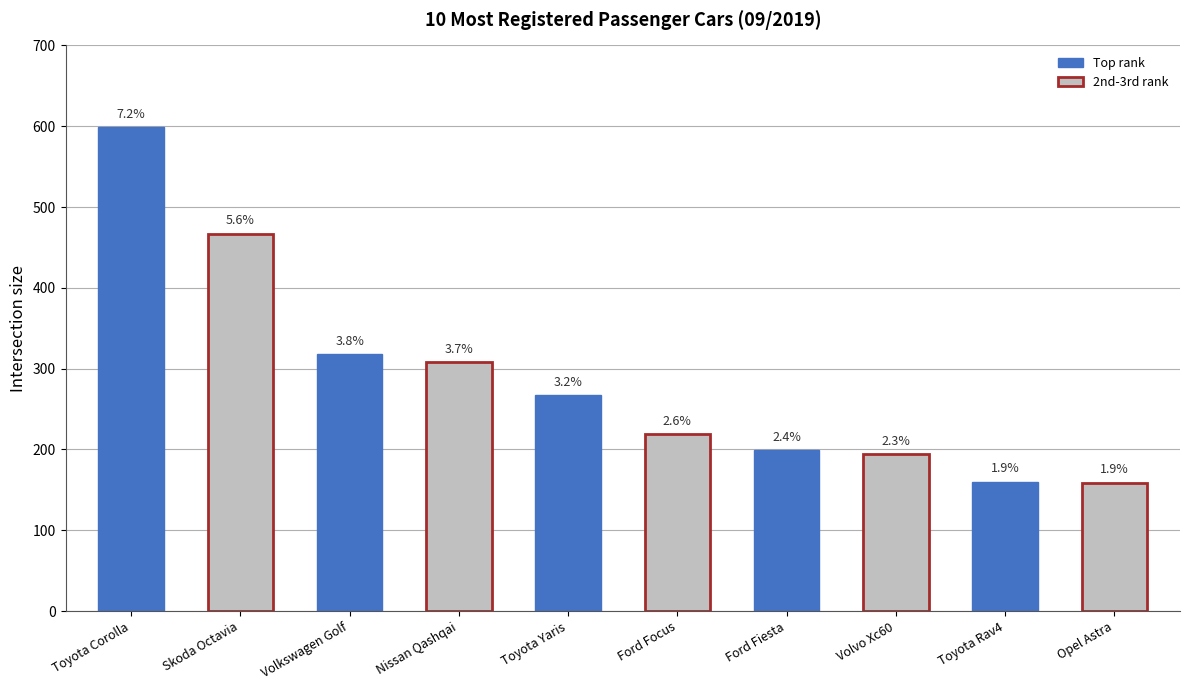

What is the ratio of the value at Skoda Octavia to the value at Ford Fiesta?

2.3